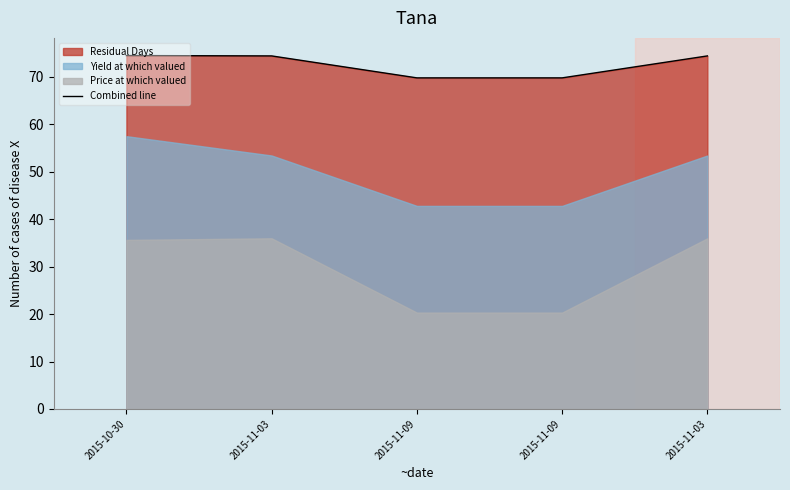

At which label is the value closest to 72?

2015-11-09